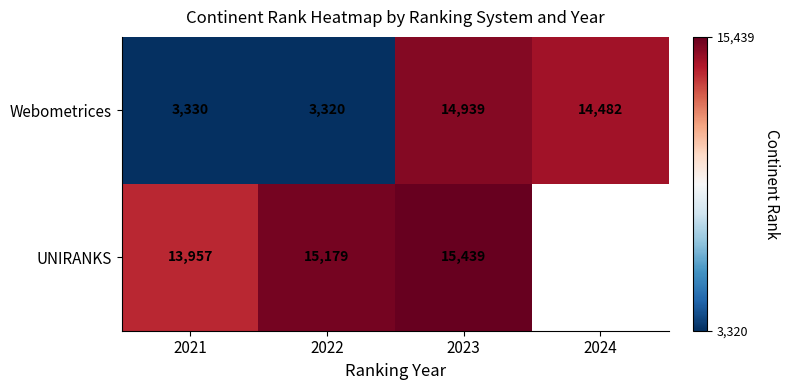

List the labels in order of Webometrices value, smallest first.

2022, 2021, 2024, 2023